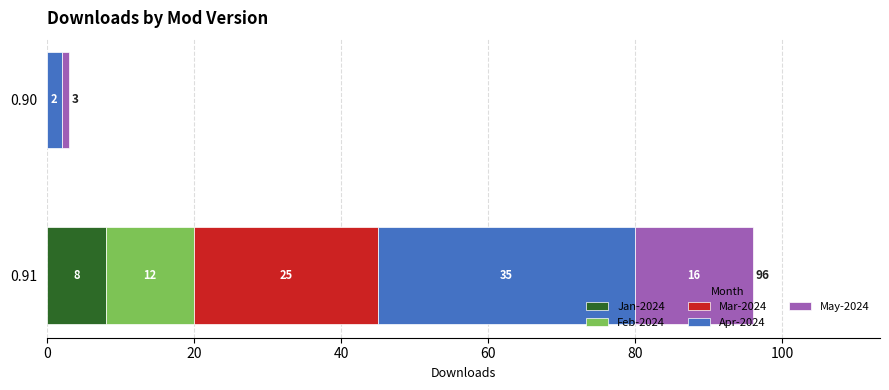

At which category is the sum across all series the highest?

0.91